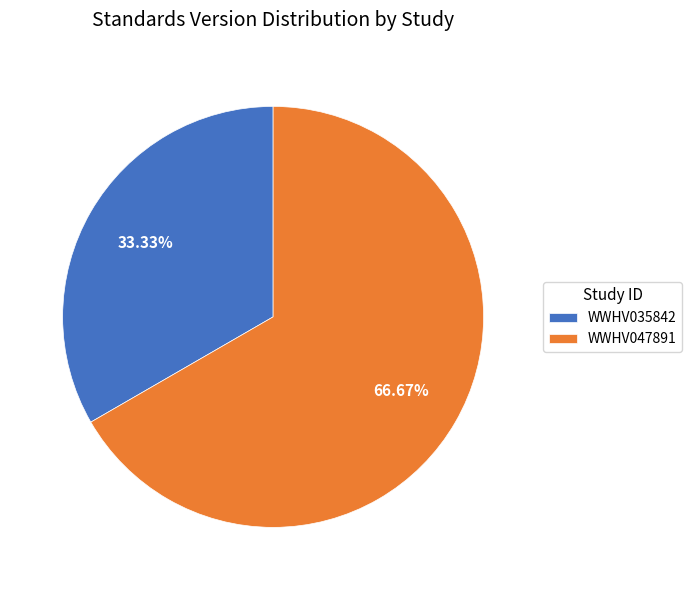

To the nearest percent, what portion does WWHV047891 represent?

67%